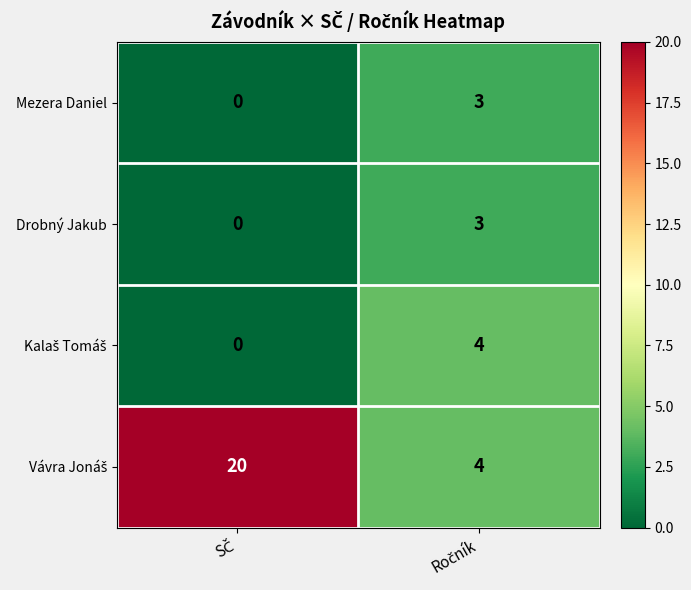

What is the sum of all Drobný Jakub values?

3